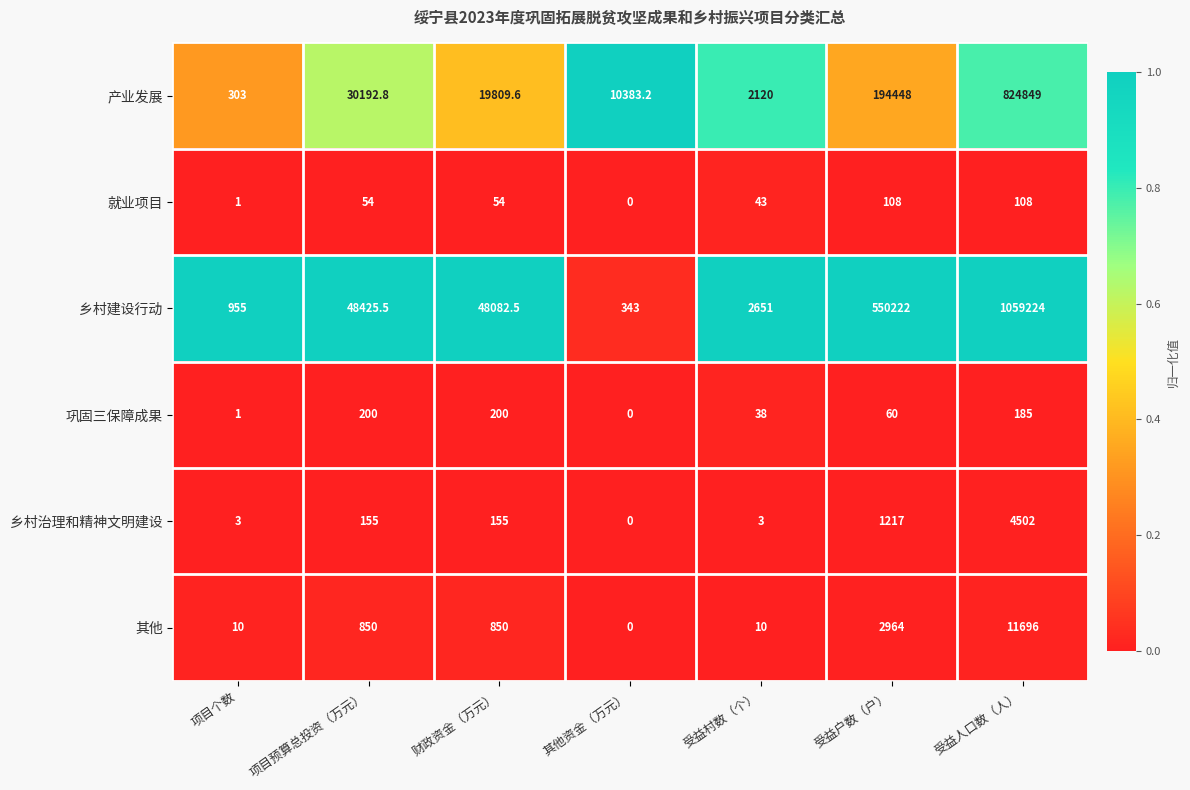

At which category is the sum across all series the highest?

受益人口数（人）